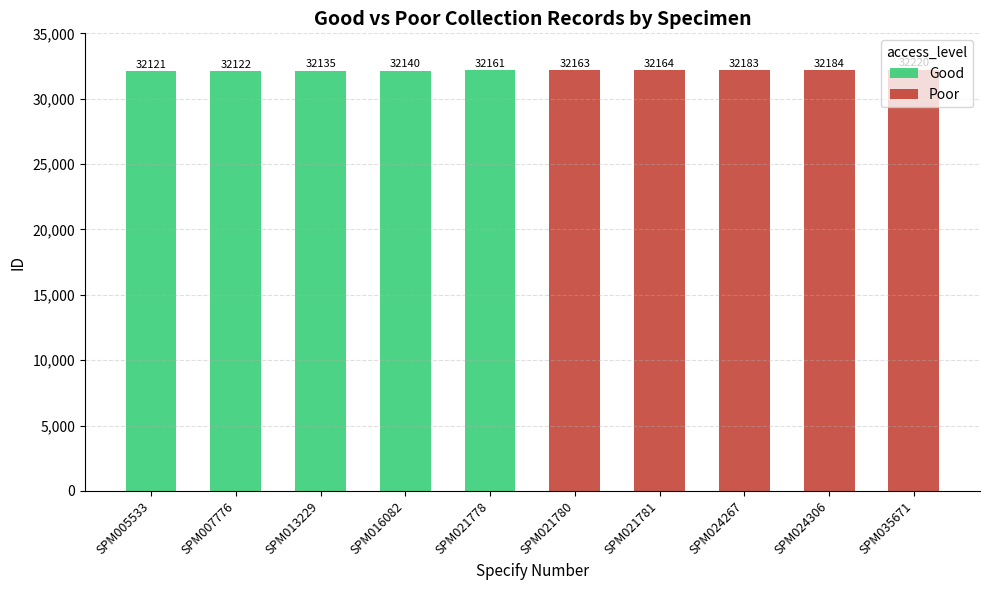

What is the greatest value displayed?

32220